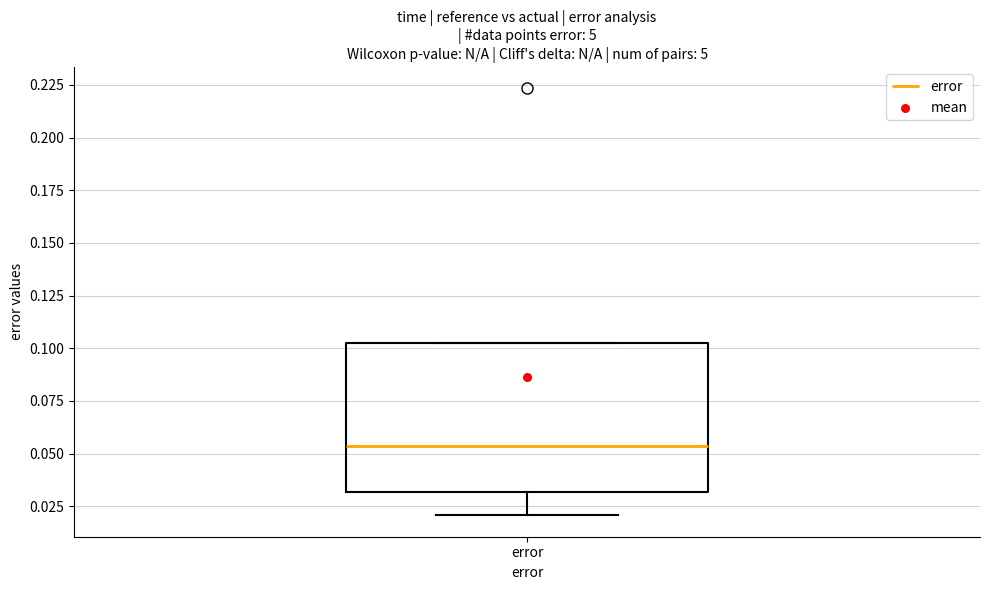

Transcribe this box plot: give where the median line is, the range the box spans, and where the two whiskers end, as read against the y-axis. The values are not printed on the chart, so give them approximately, as read against the axis.

median 0.055, box 0.030 to 0.105, whiskers 0.020 to 0.105